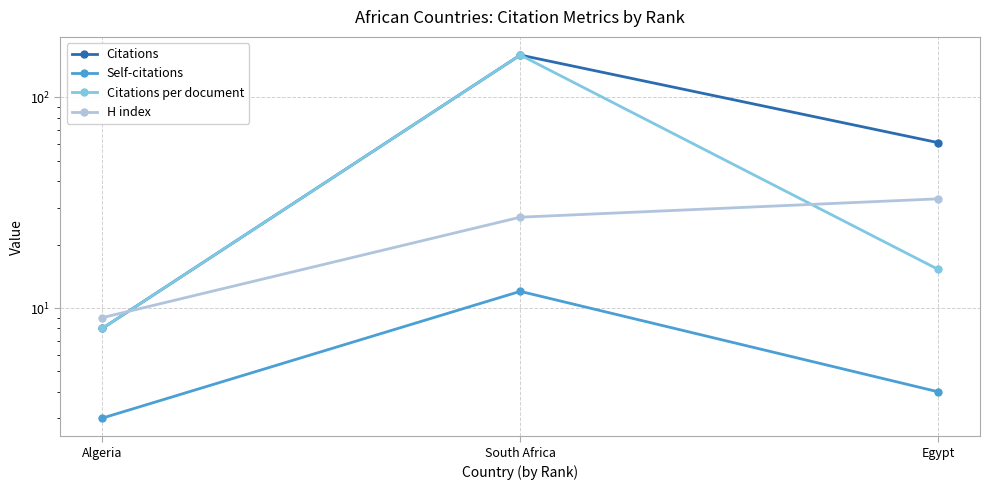

What is the sum of all Citations per document values?

182.2